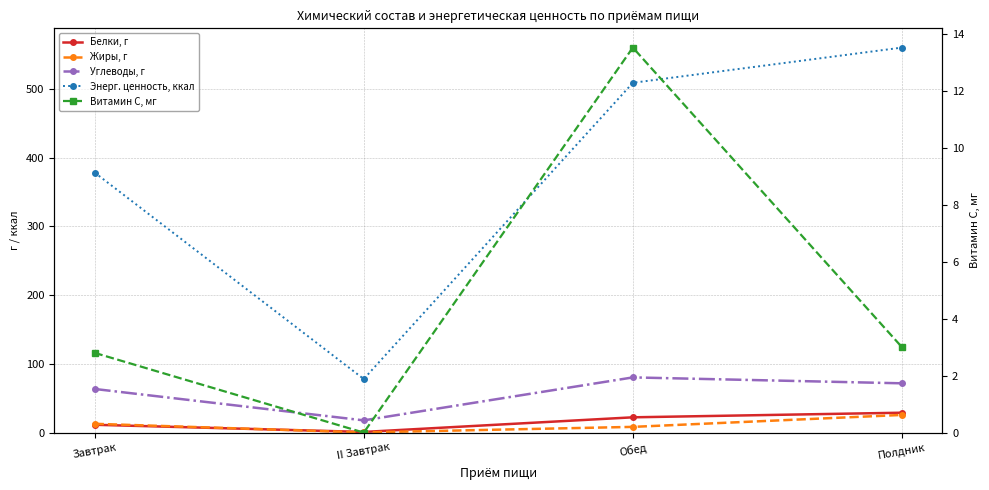

Does the chart have visible grid lines?

Yes